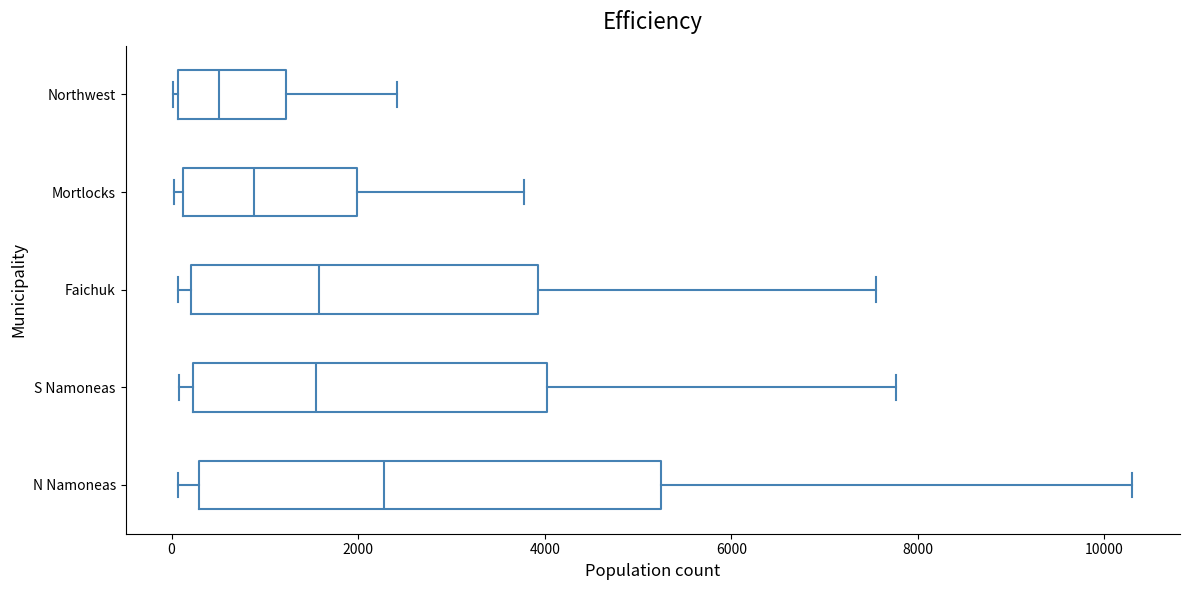

Comparing the boxes themselves (not the whiskers), which one is the widest?

N Namoneas